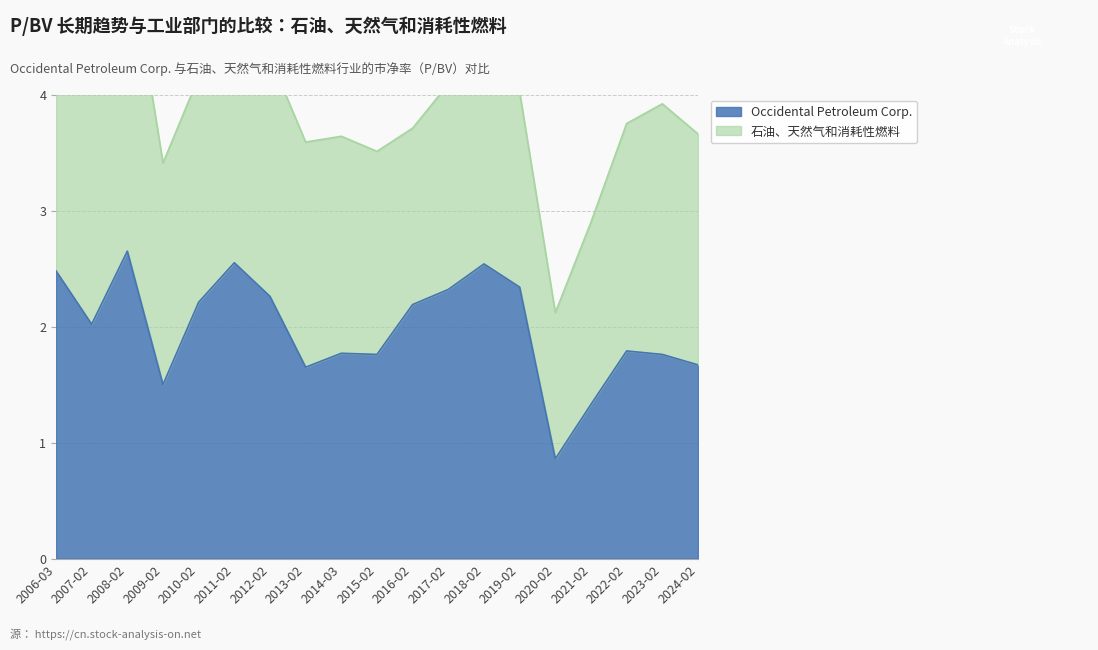

What is the smallest value displayed?

0.9